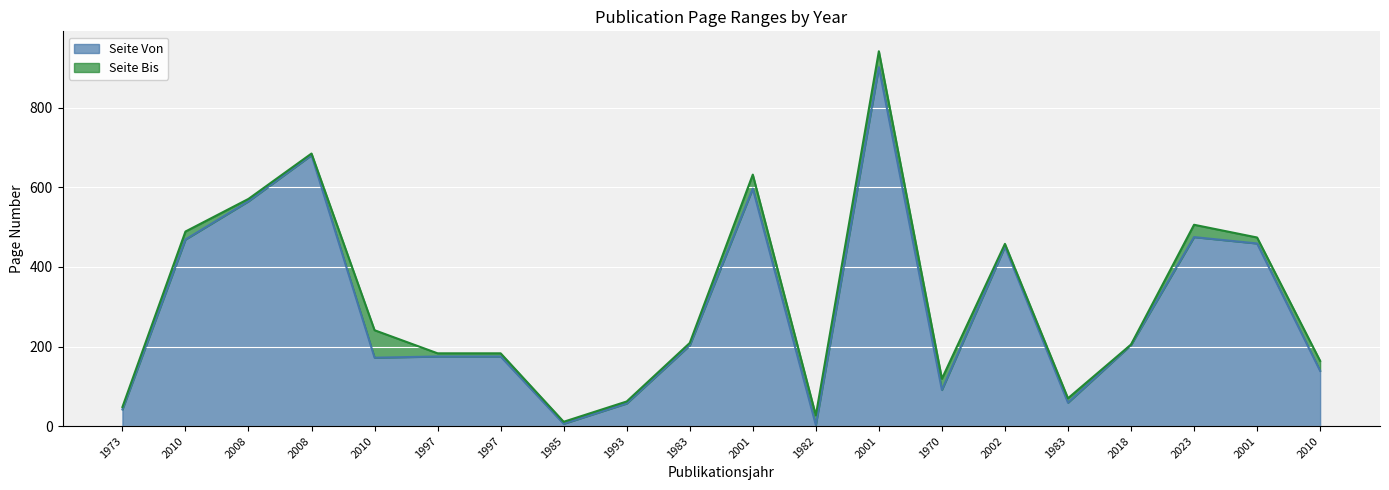

Where does the Seite Von series first go above 203?

2010